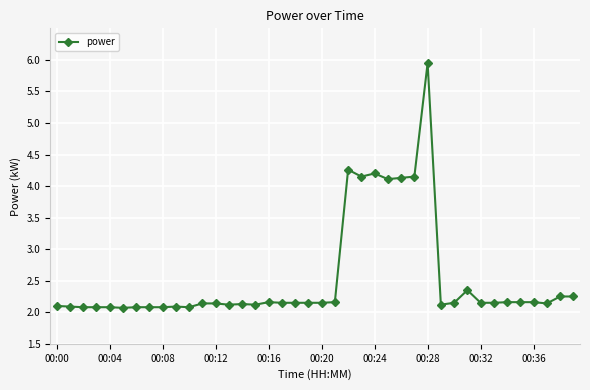

What is the difference between the maximum and minimum values?

3.9